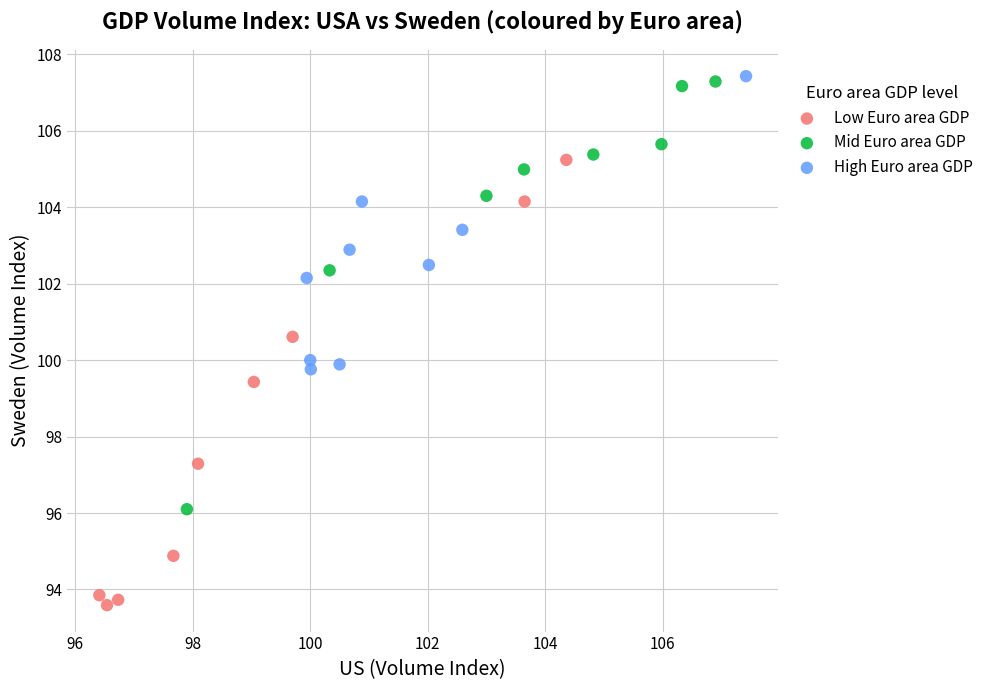

Which series contains the lowest Y value?

Low Euro area GDP